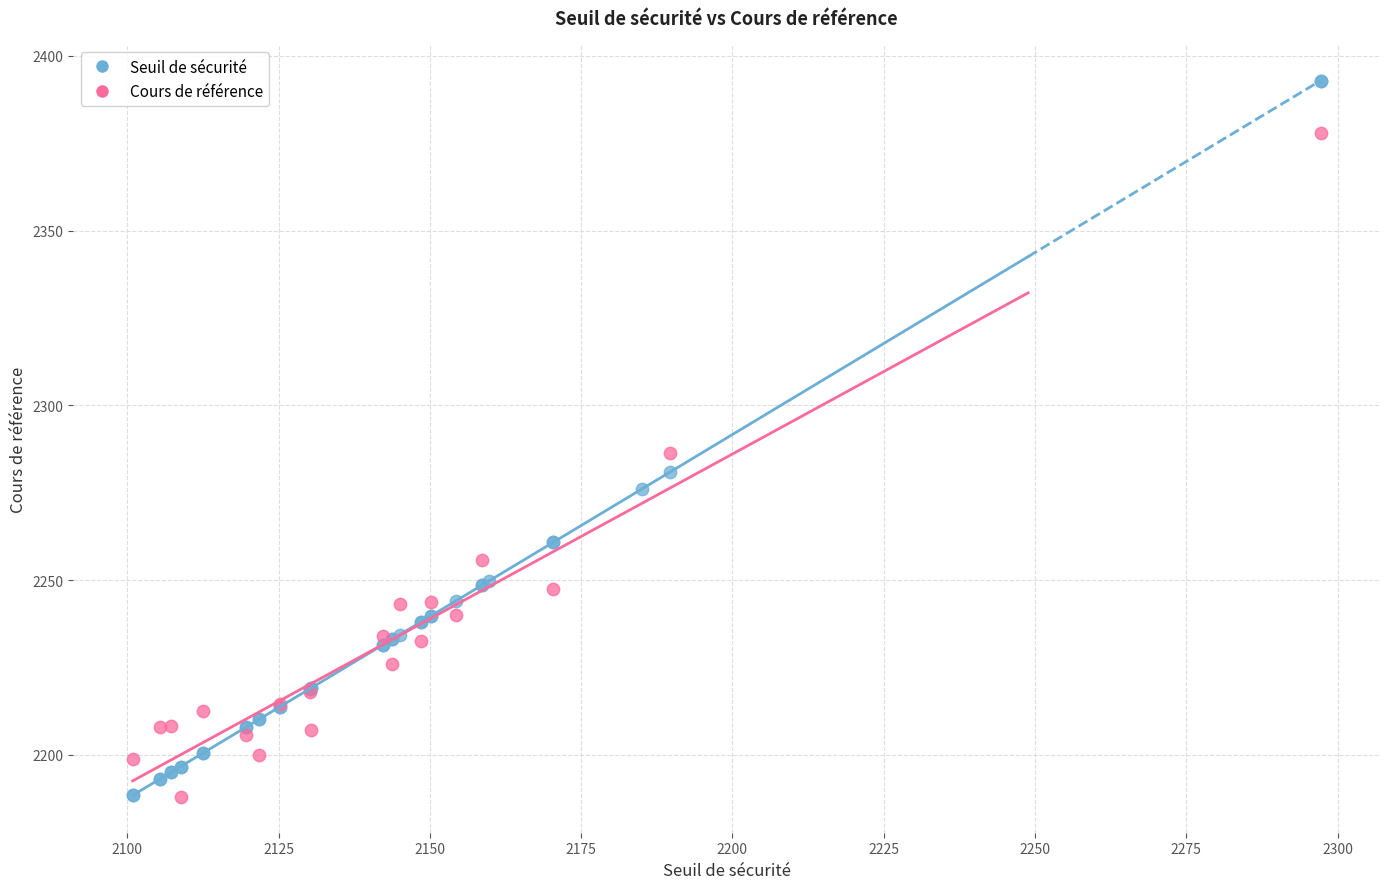

Which series has the widest spread of Y values?

Seuil de sécurité